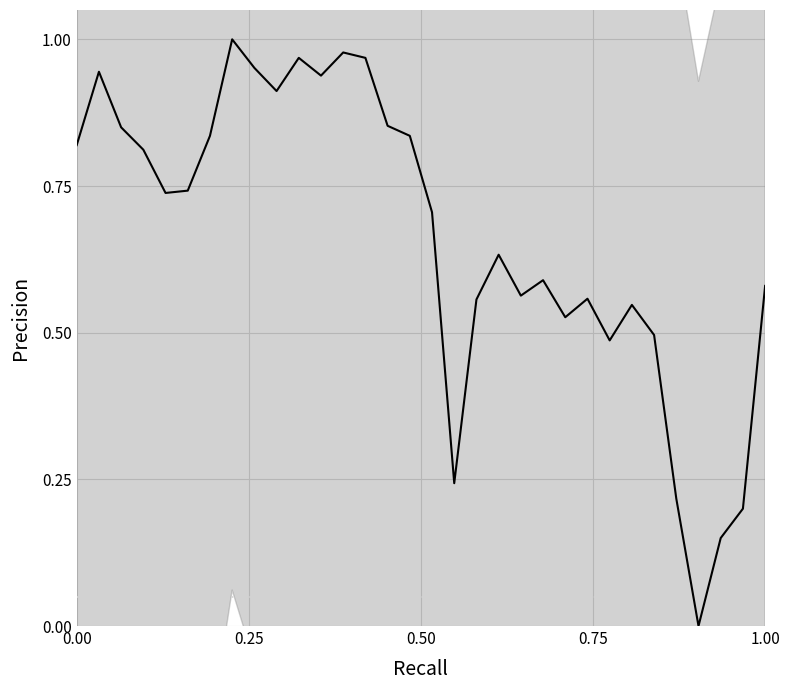

Reading left to right, transcribe all the data shown in this chart.

0.8	0.9	0.8	0.8	0.7	0.7	0.8	1.0	1.0	0.9	1.0	0.9	1.0	1.0	0.9	0.8	0.7	0.2	0.6	0.6	0.6	0.6	0.5	0.6	0.5	0.5	0.5	0.2	0.0	0.2	0.2	0.6